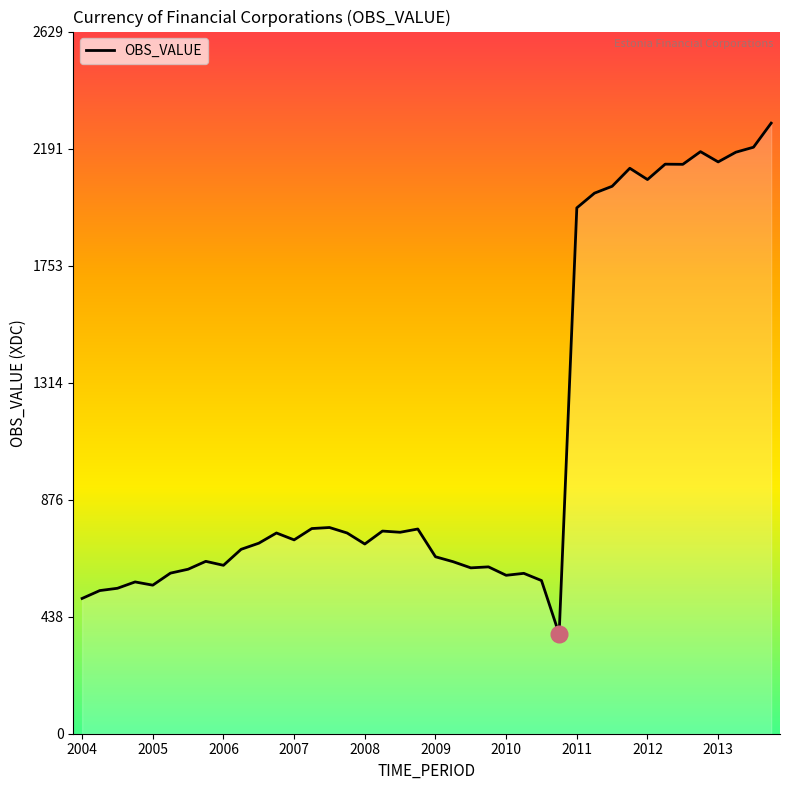

What position from the right is 31?

9